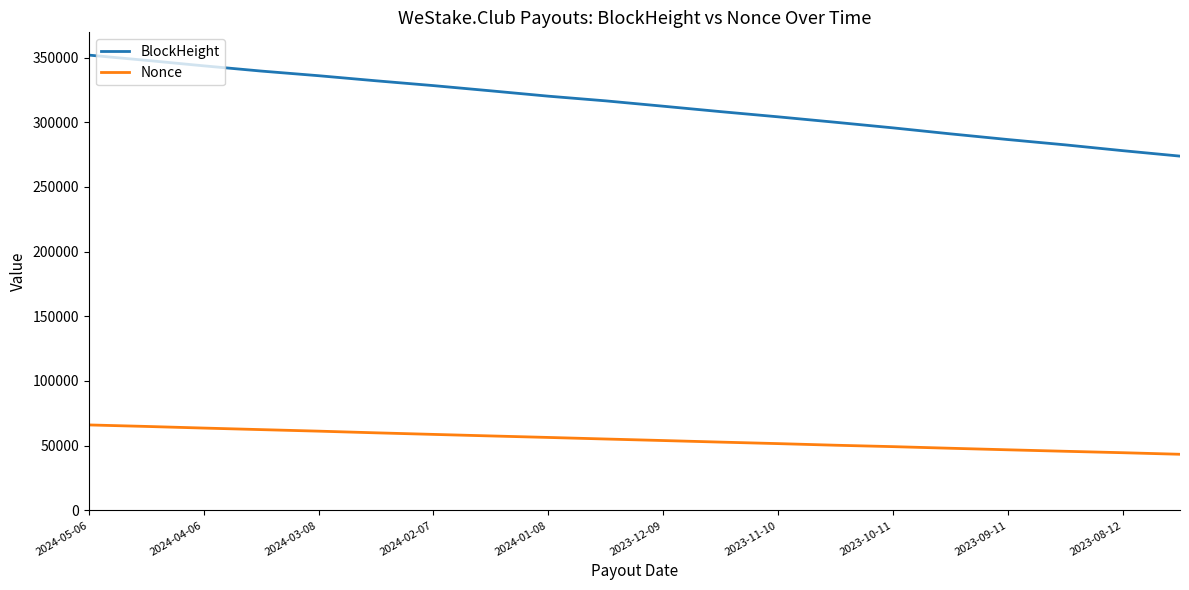

How many lines are shown in the chart?

2